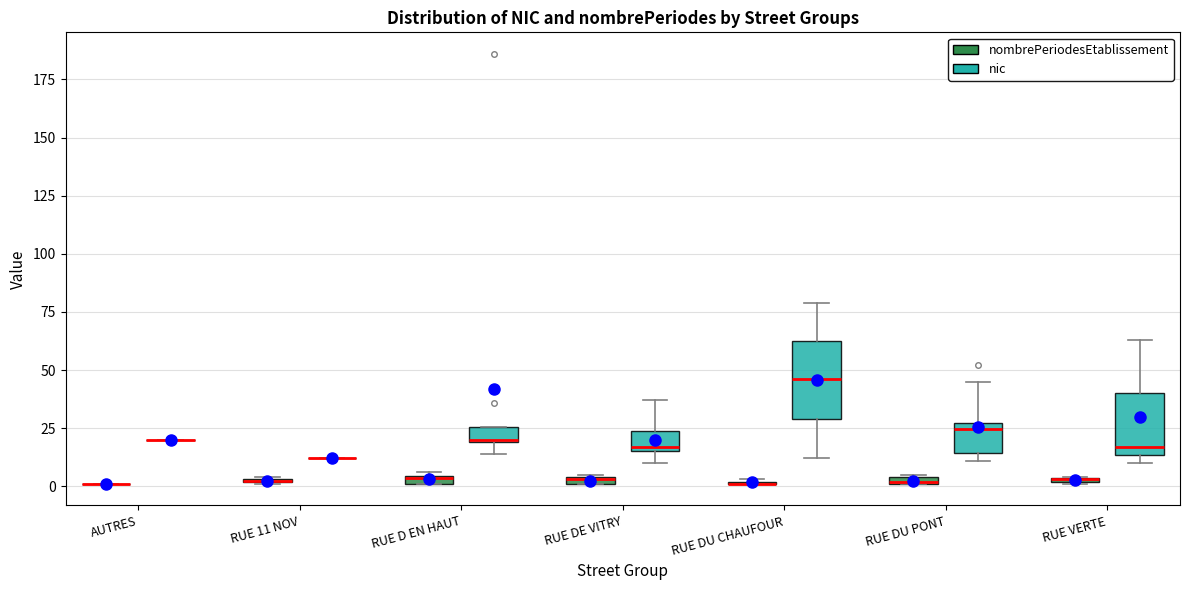

Which box is the tallest, from its lower edge to its upper edge?

RUE DU CHAUFOUR (nic)